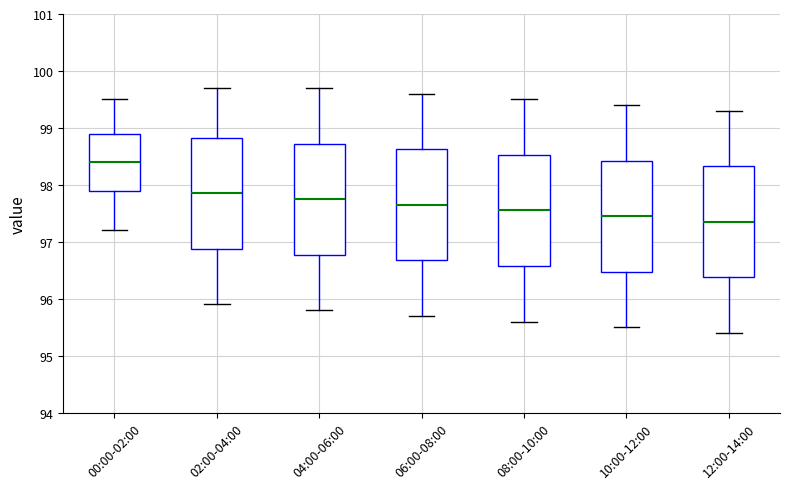

Which box's median line is the lowest?

12:00-14:00